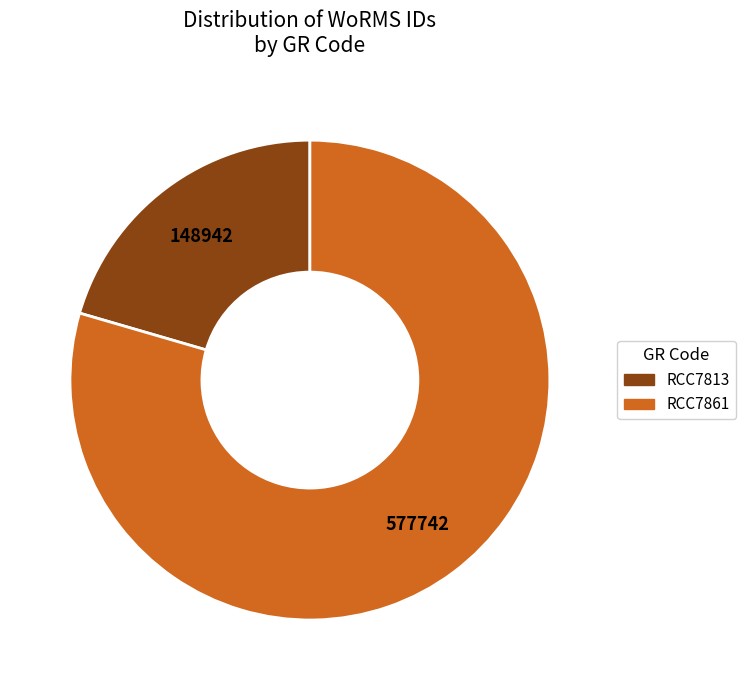

Which slice is the smallest?

RCC7813